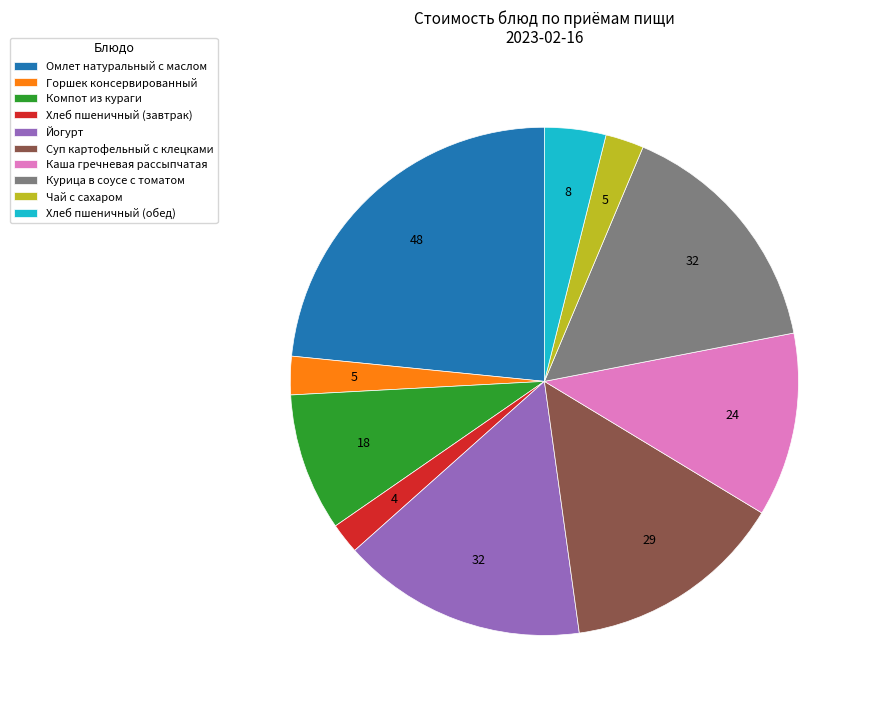

What is the ratio of the value at Йогурт to the value at Омлет натуральный с маслом?

0.7